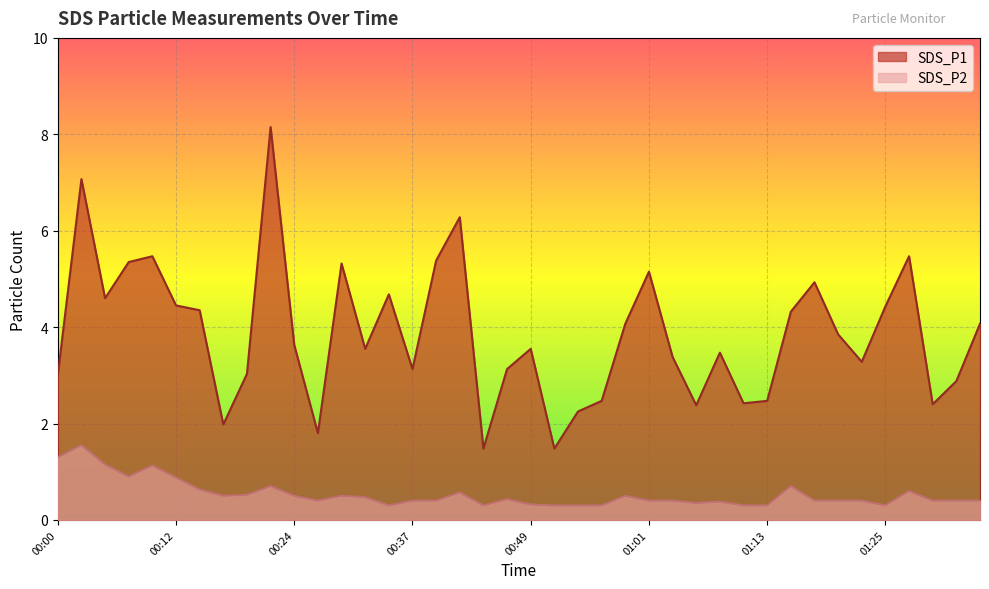

What position from the left is 00:03?

2